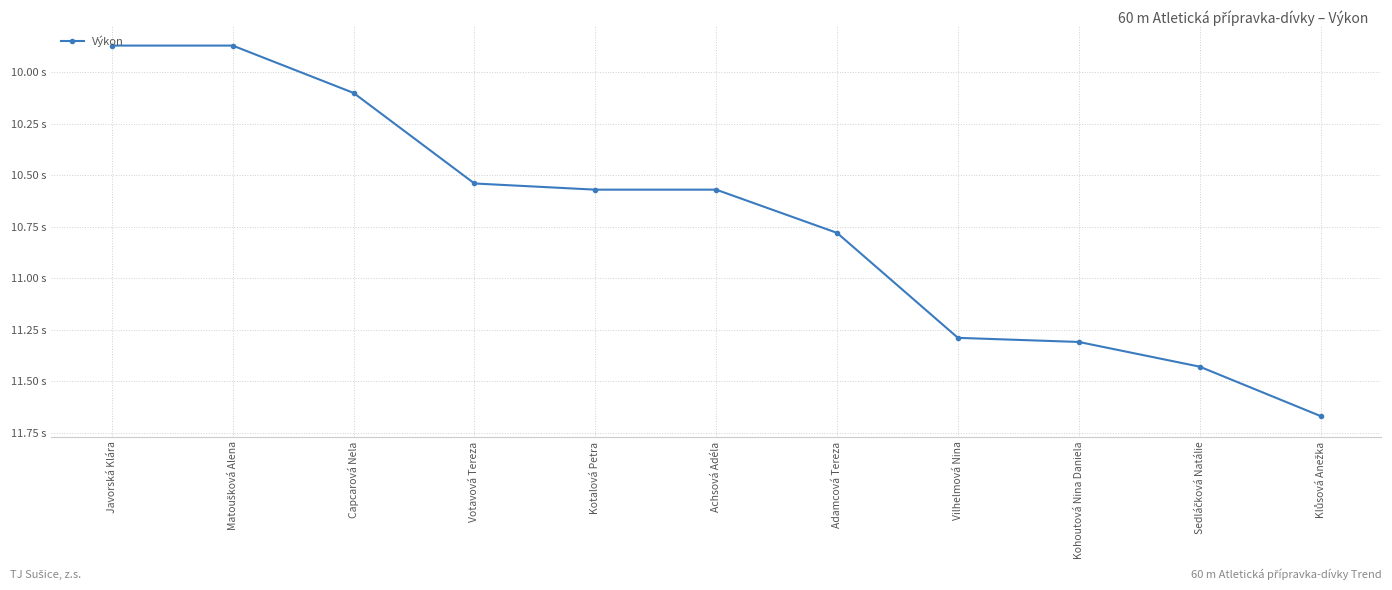

Is this an area chart (filled region under the line)?

No